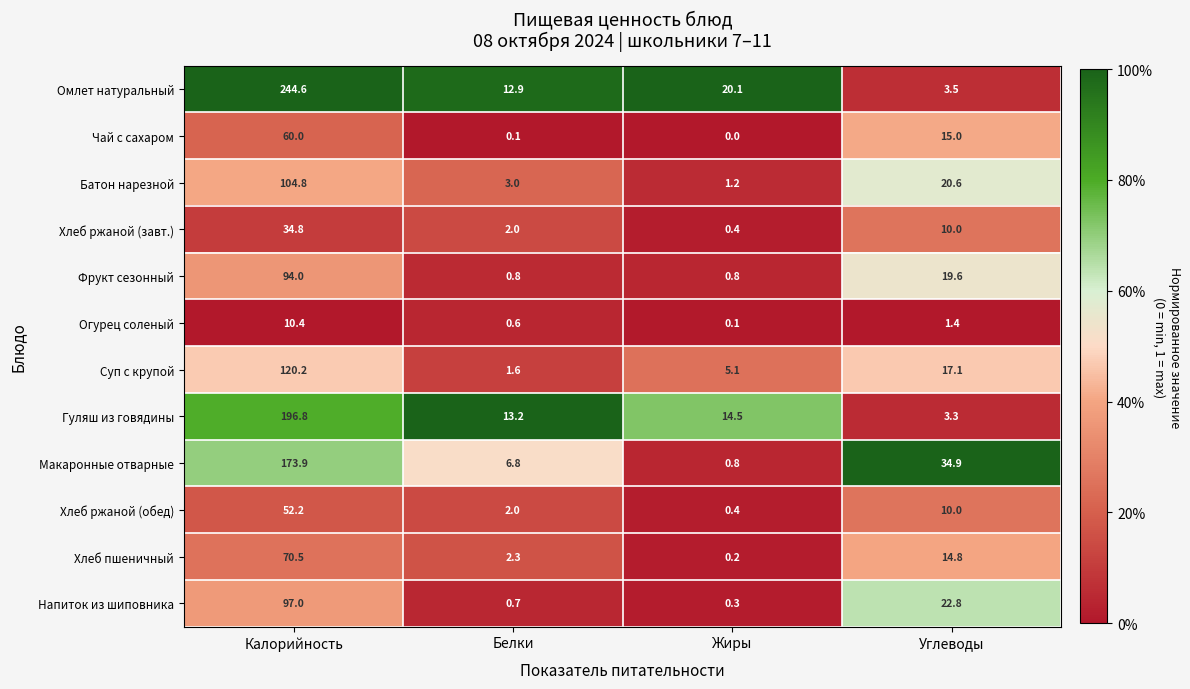

What is the difference between the highest and lowest values at Углеводы?

33.5